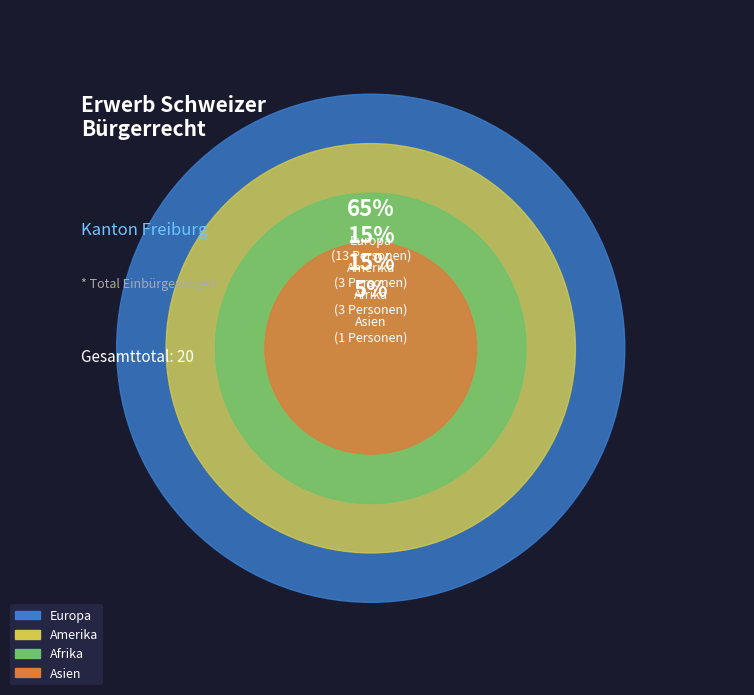

What is the smallest slice in the pie chart?

Asien